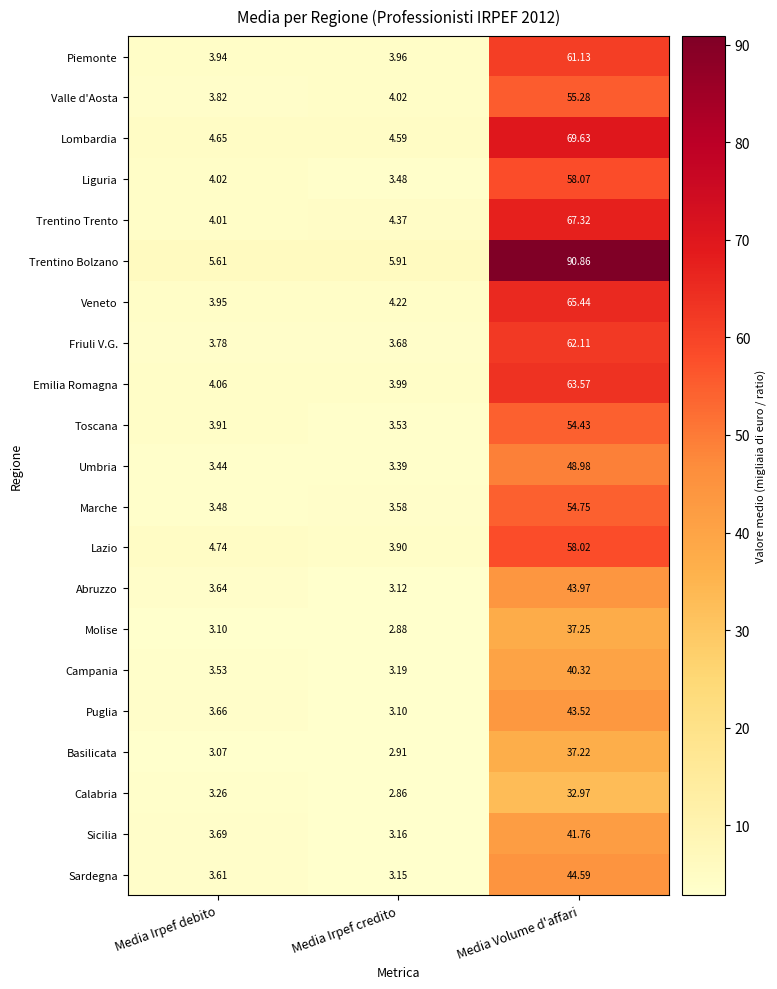

At which label is Toscana closest to 28?

Media Irpef debito